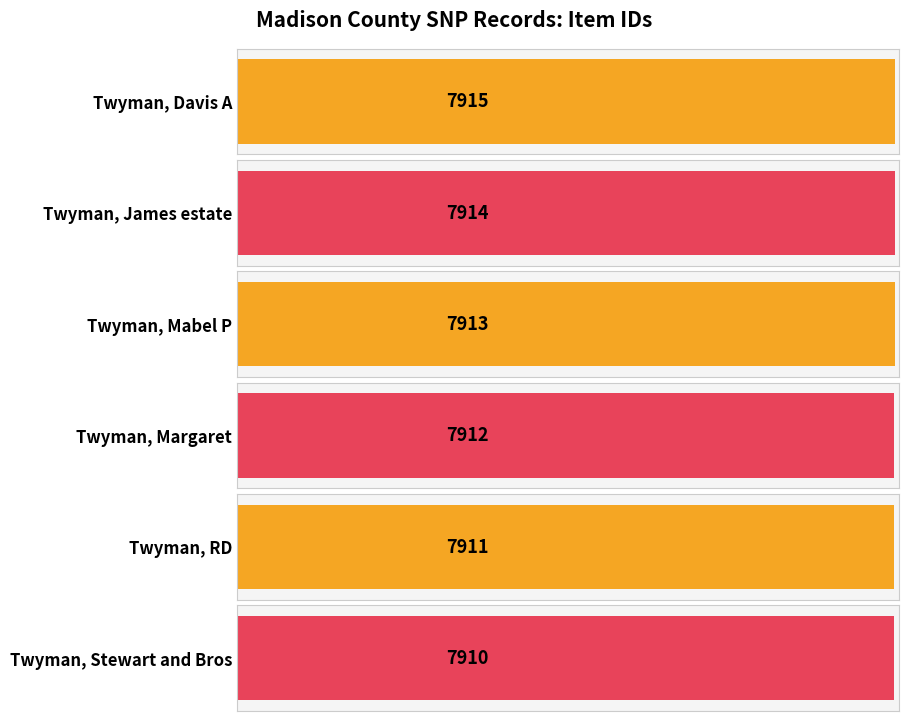

Which label corresponds to the smallest value in the chart?

Twyman, Stewart and Bros